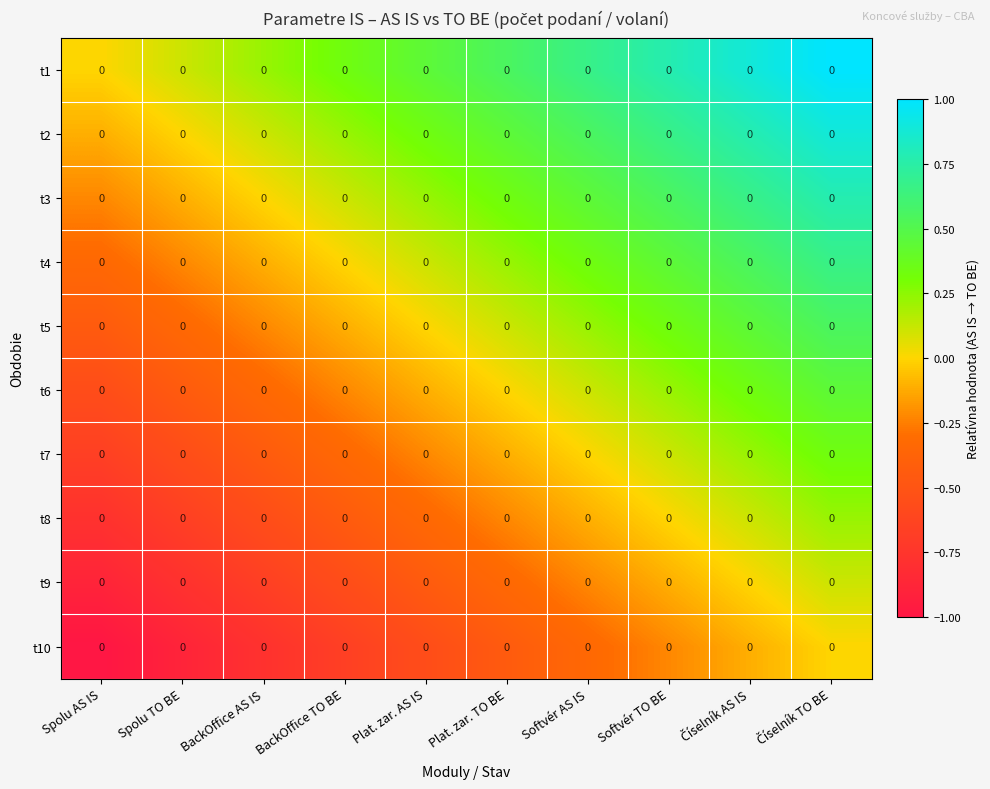

What is the difference between the highest and lowest values at Softvér AS IS?

1.0